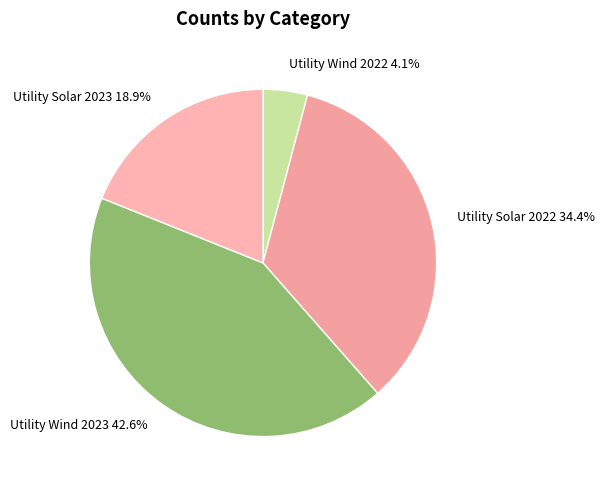

To the nearest percent, what percentage of the pie is Utility Wind 2022?

4%